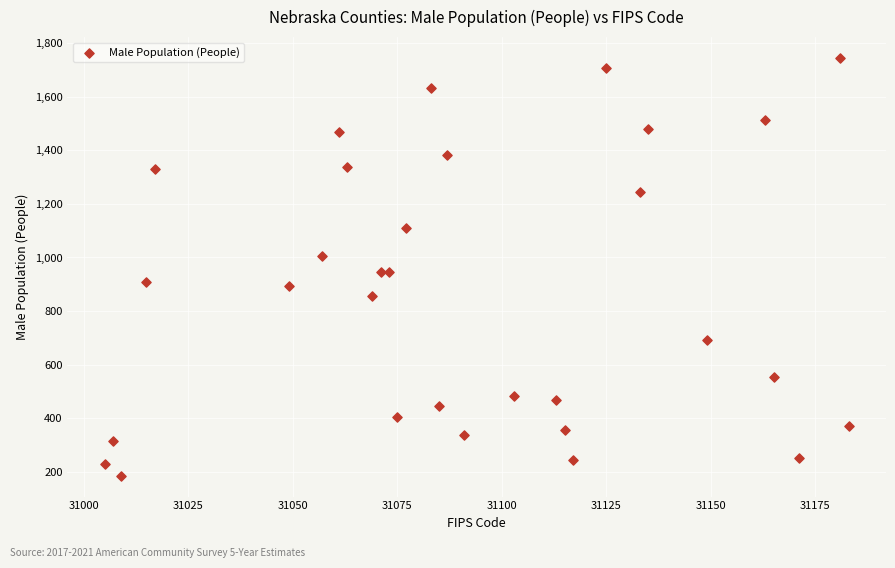

What is the range of Y values (max minus min)?

1560